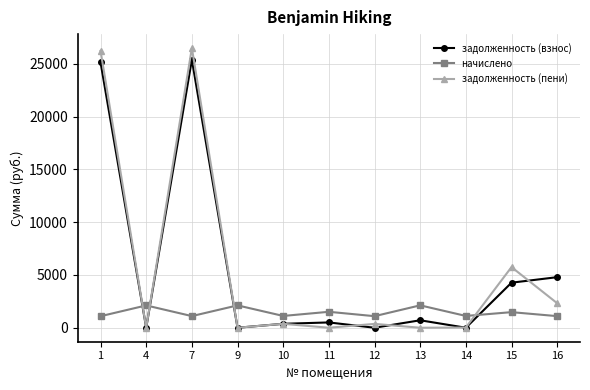

What is the average value of the начислено series?

1452.1